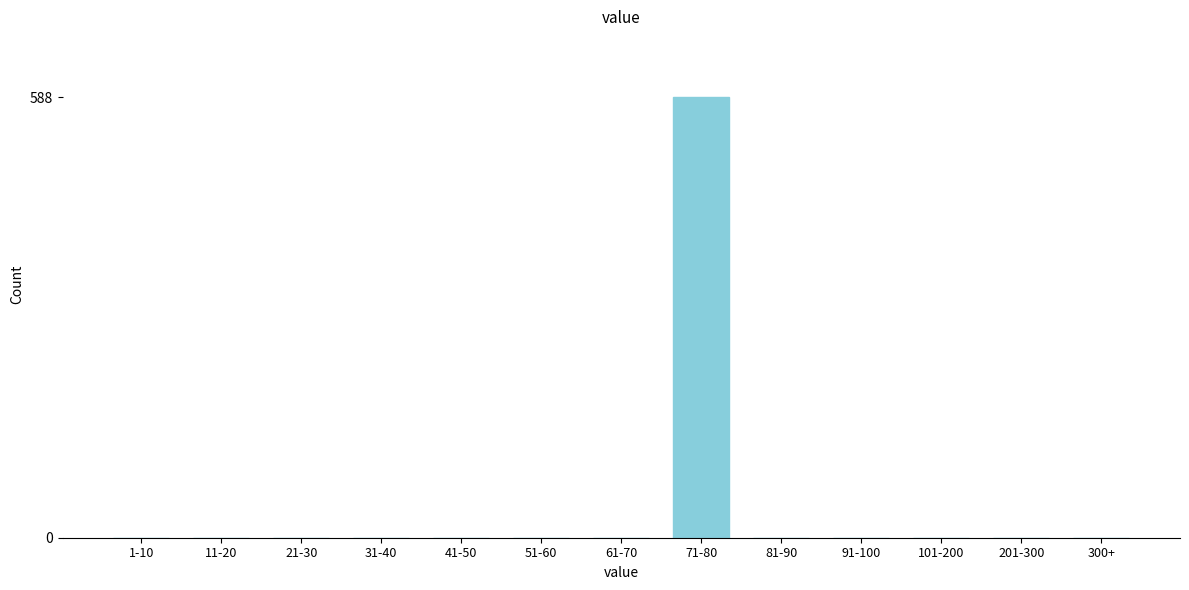

Reading left to right, what are all the values shown in this chart?

1-10=0	11-20=0	21-30=0	31-40=0	41-50=0	51-60=0	61-70=0	71-80=588	81-90=0	91-100=0	101-200=0	201-300=0	300+=0